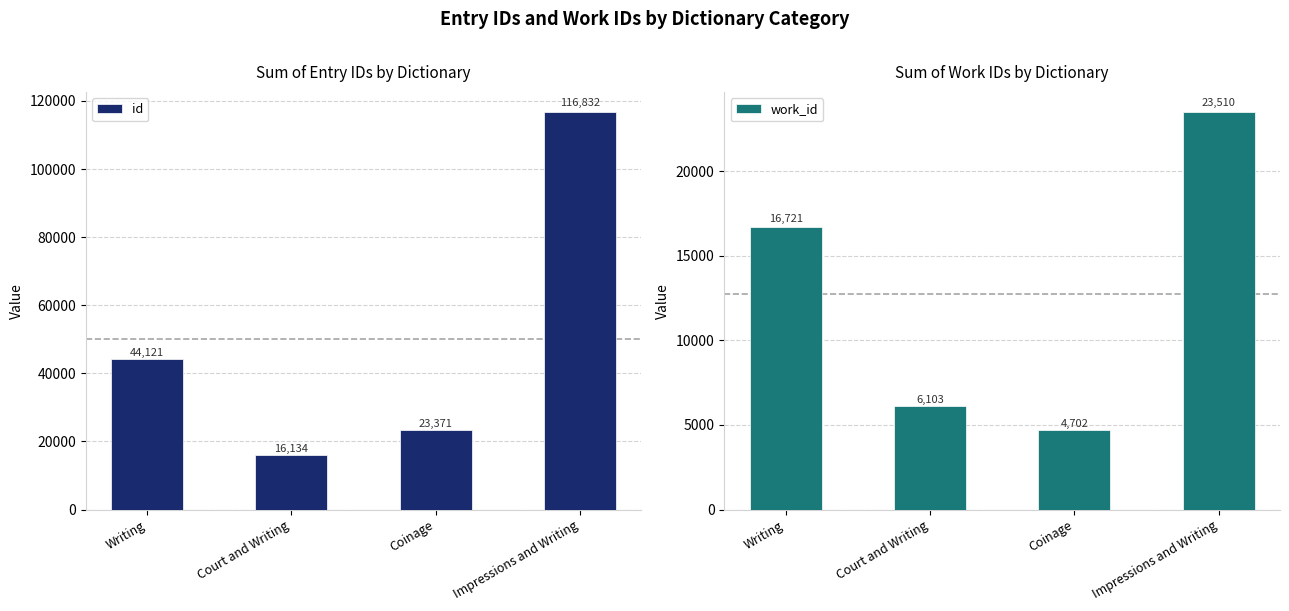

What is the total value across all series at Court and Writing?

22237